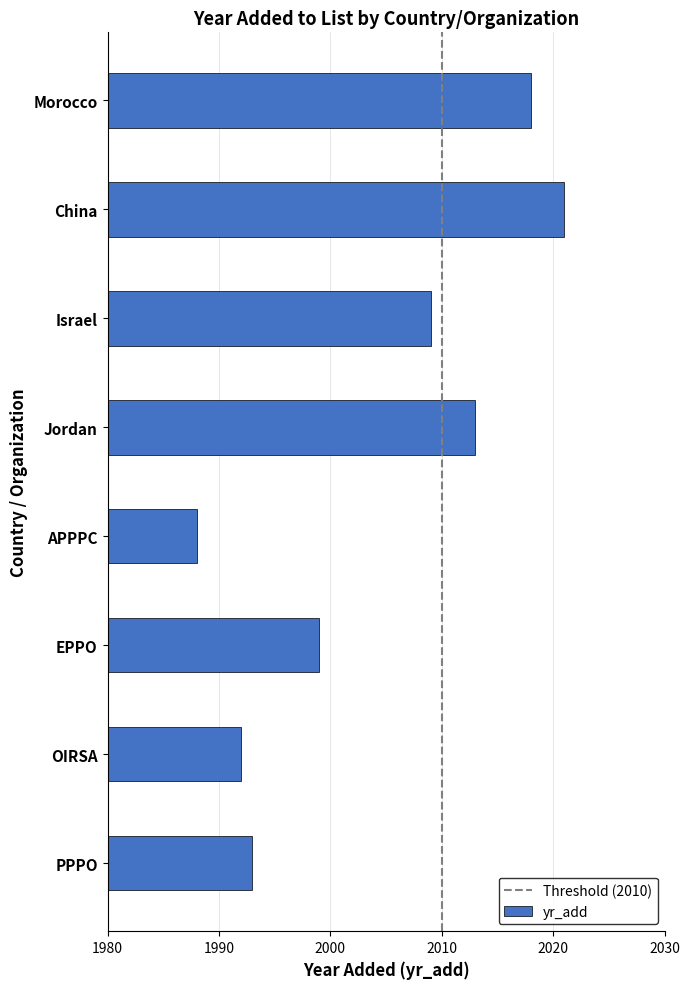

Rank the categories by value from highest to lowest.

China, Morocco, Jordan, Israel, EPPO, PPPO, OIRSA, APPPC